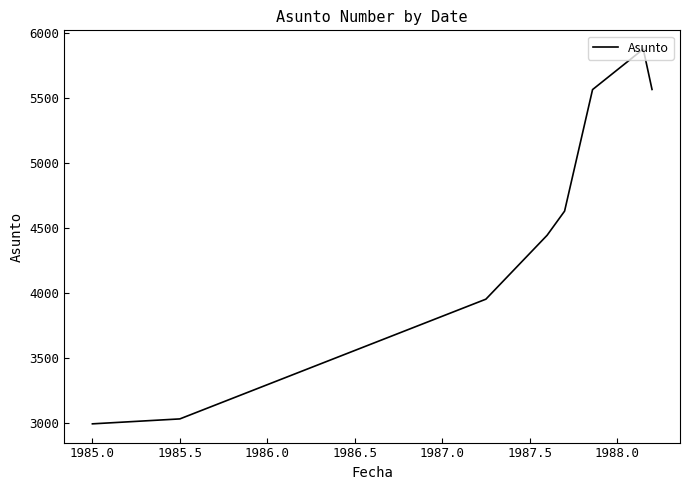

What is the smallest value displayed?

2994